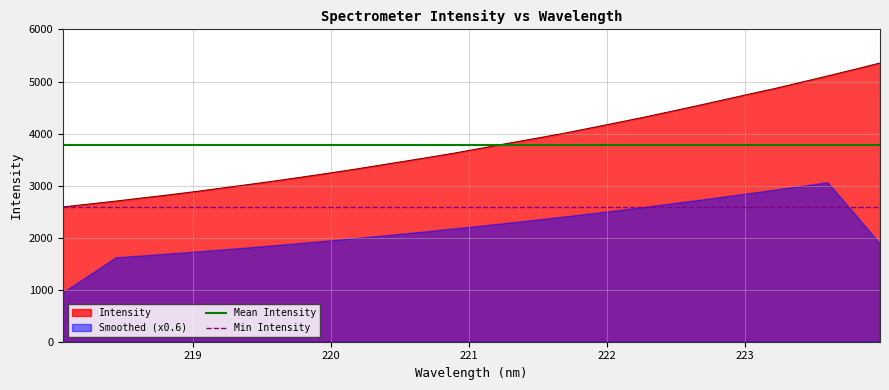

What is the highest value of the Min Intensity series?

2590.6